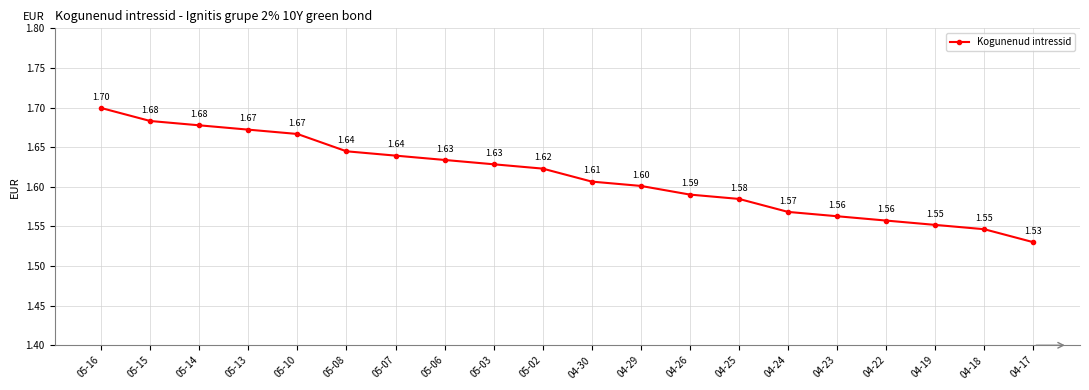

Which has a higher value, 04-19 or 05-06?

05-06